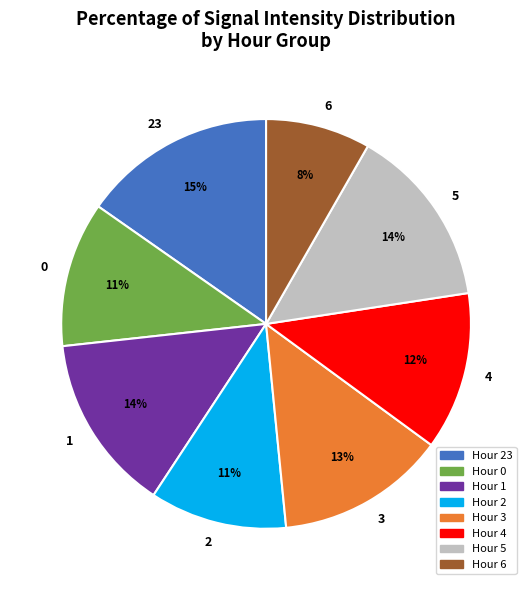

To the nearest percent, what is the difference between the largest and smallest slice percentages?

7%